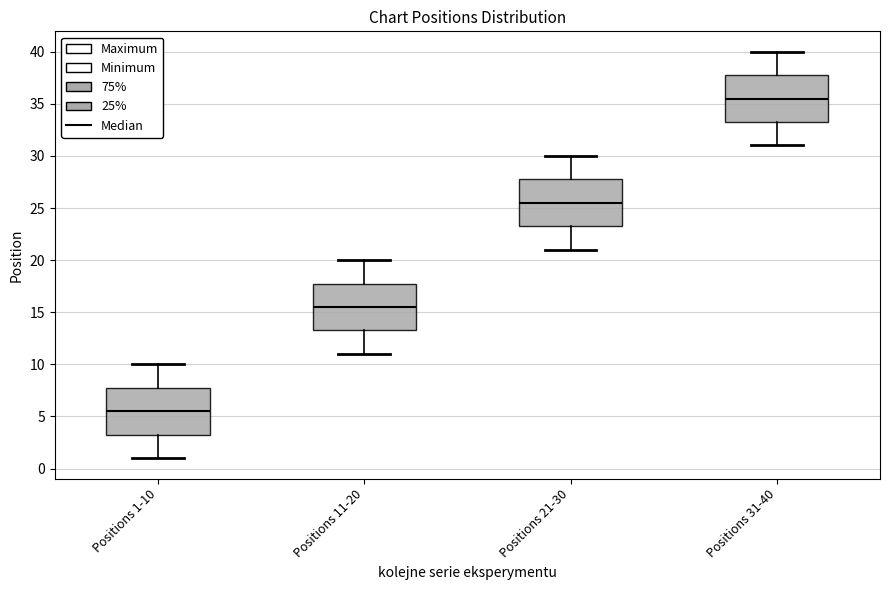

Reading left to right, read every box against the y-axis: the position of its median line, the range the box covers, and the ends of its whiskers. The values are not printed on the chart, so give them approximately, as read against the axis.

Positions 1-10: median 5.5, box 3.5 to 8.0, whiskers 1.0 to 10.0
Positions 11-20: median 15.5, box 13.5 to 18.0, whiskers 11.0 to 20.0
Positions 21-30: median 25.5, box 23.5 to 28.0, whiskers 21.0 to 30.0
Positions 31-40: median 35.5, box 33.5 to 38.0, whiskers 31.0 to 40.0